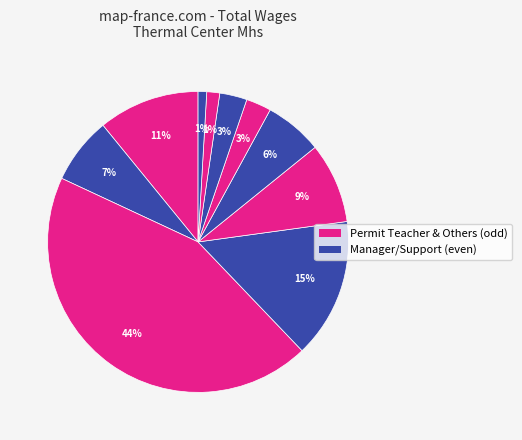

How many segments does this pie chart have?

10